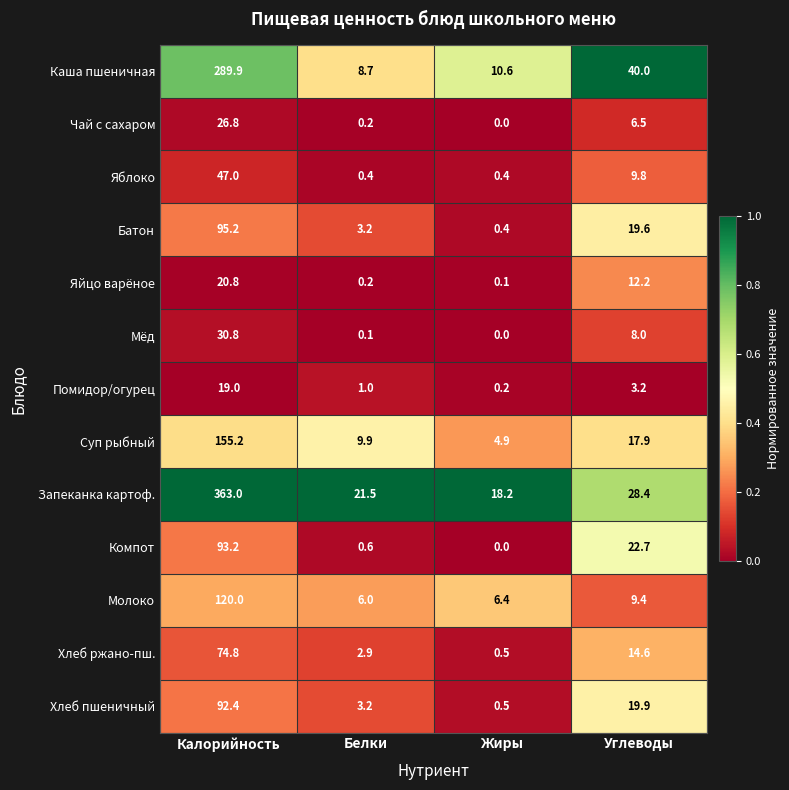

Where is Чай с сахаром nearest to the value 13?

Углеводы